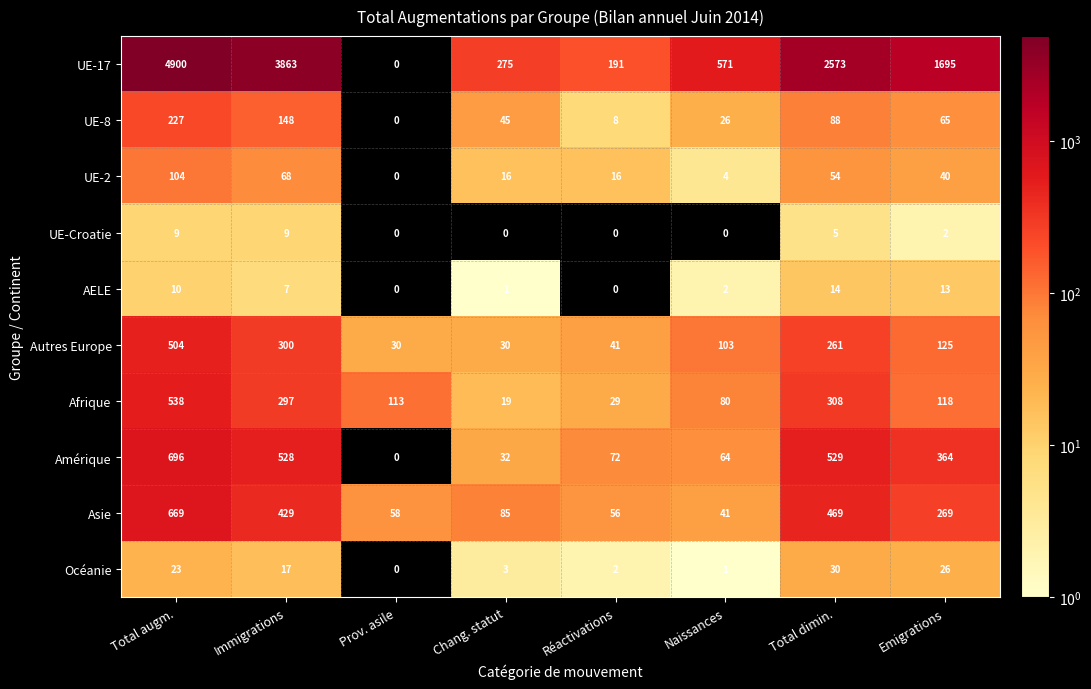

What is the highest value of the Autres Europe series?

504